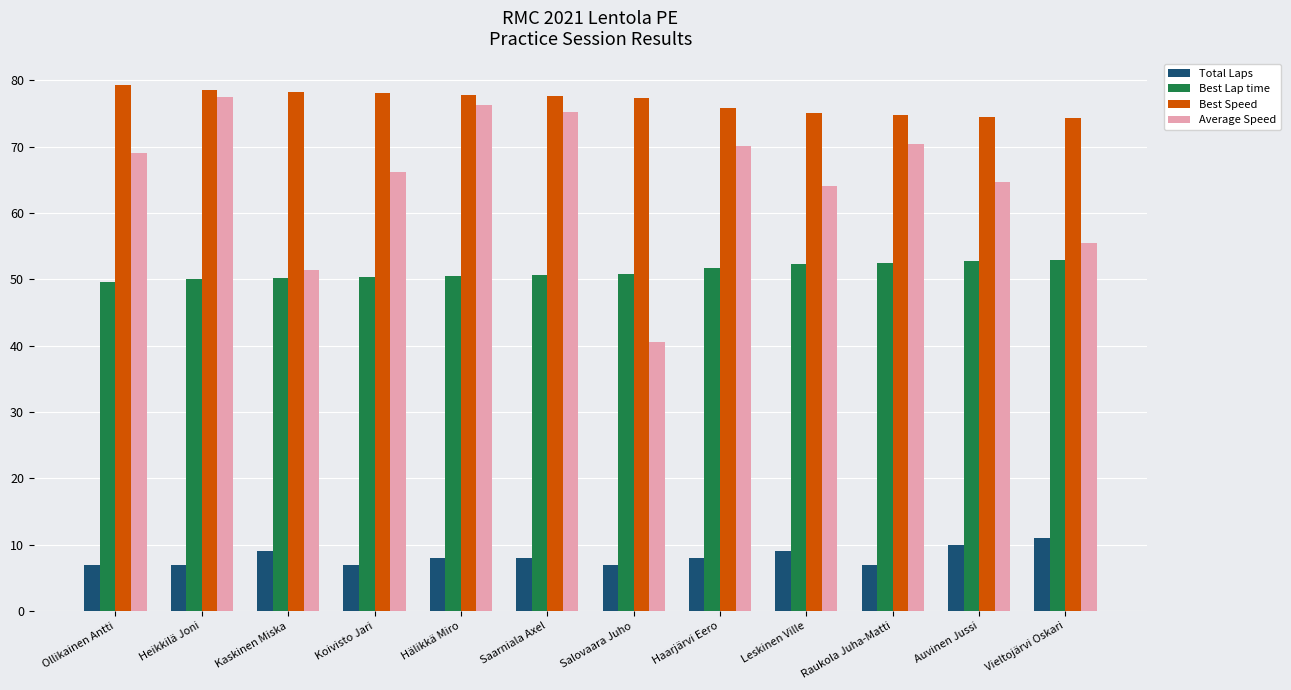

Which series has the largest total across all categories?

Best Speed